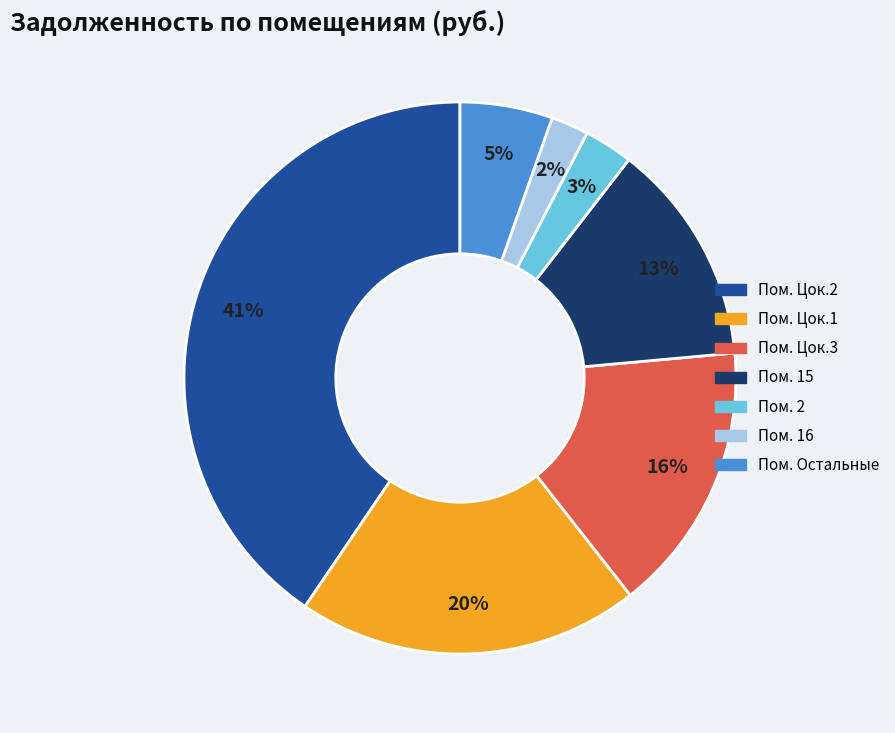

To the nearest percent, what is the average slice percentage?

14%